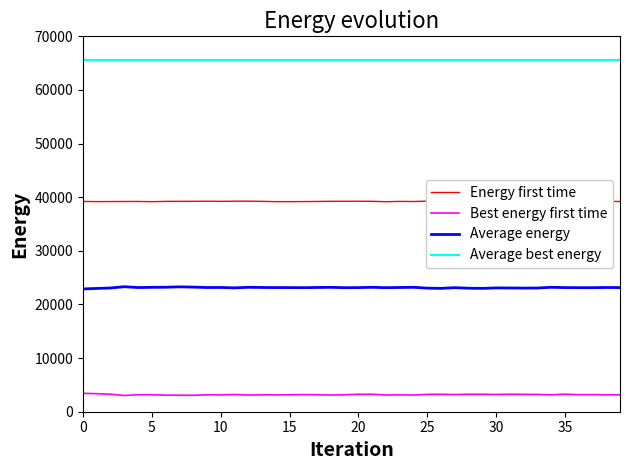

True or false: Average energy and Energy first time cross at least once.

False